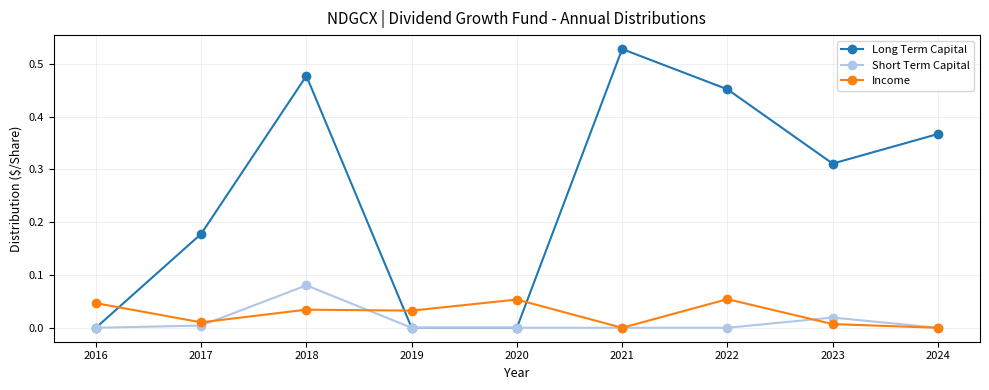

The Income series shows 0.0 at 2019. True or false?

True